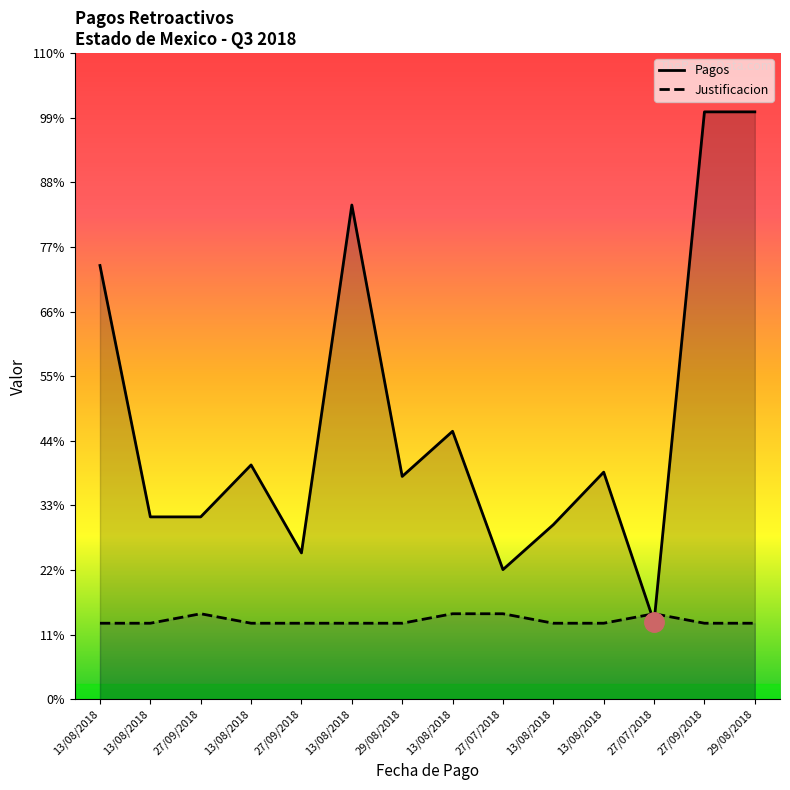

What is the spread (max minus min) of values at 27/07/2018?

2326.5